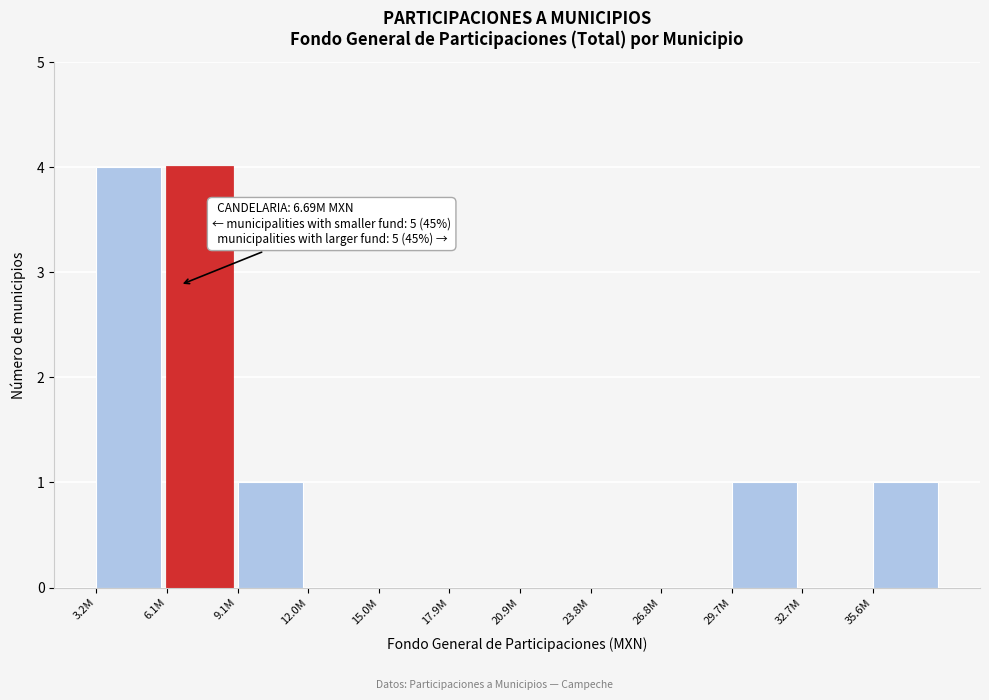

Reading left to right, transcribe all the data shown in this chart.

3.2M=4	6.1M=4	9.1M=1	12.0M=0	15.0M=0	17.9M=0	20.9M=0	23.8M=0	26.8M=0	29.7M=1	32.7M=0	35.6M=1